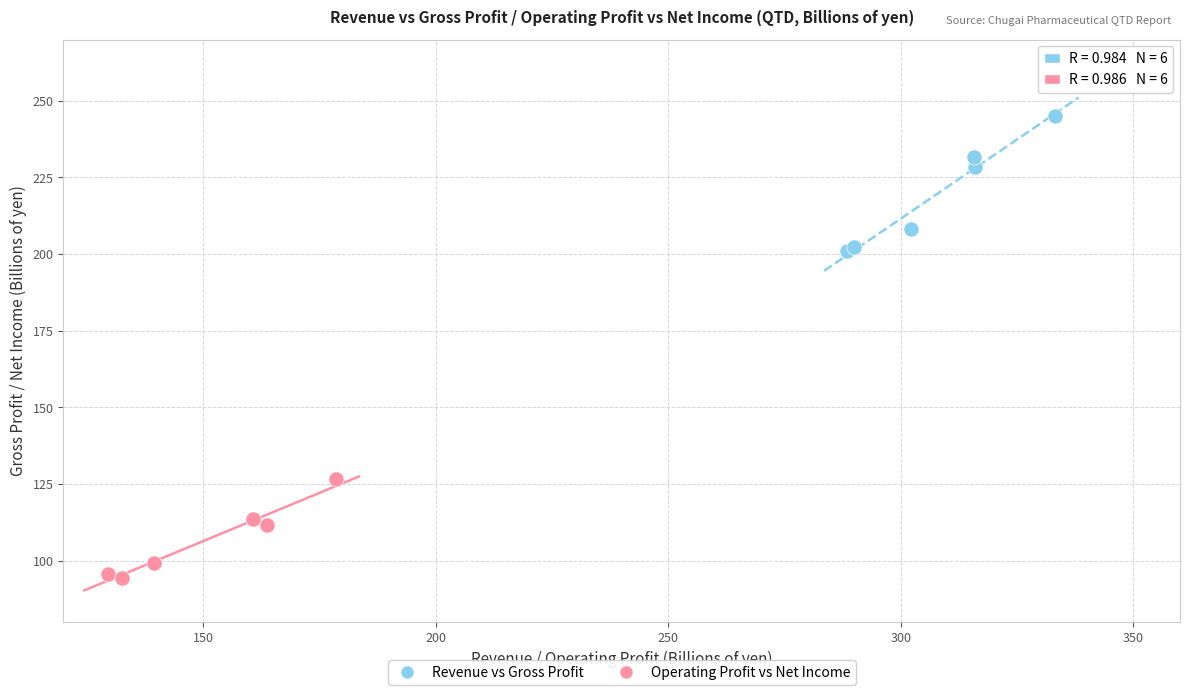

What are all the series names shown in the legend?

Revenue vs Gross Profit, Operating Profit vs Net Income